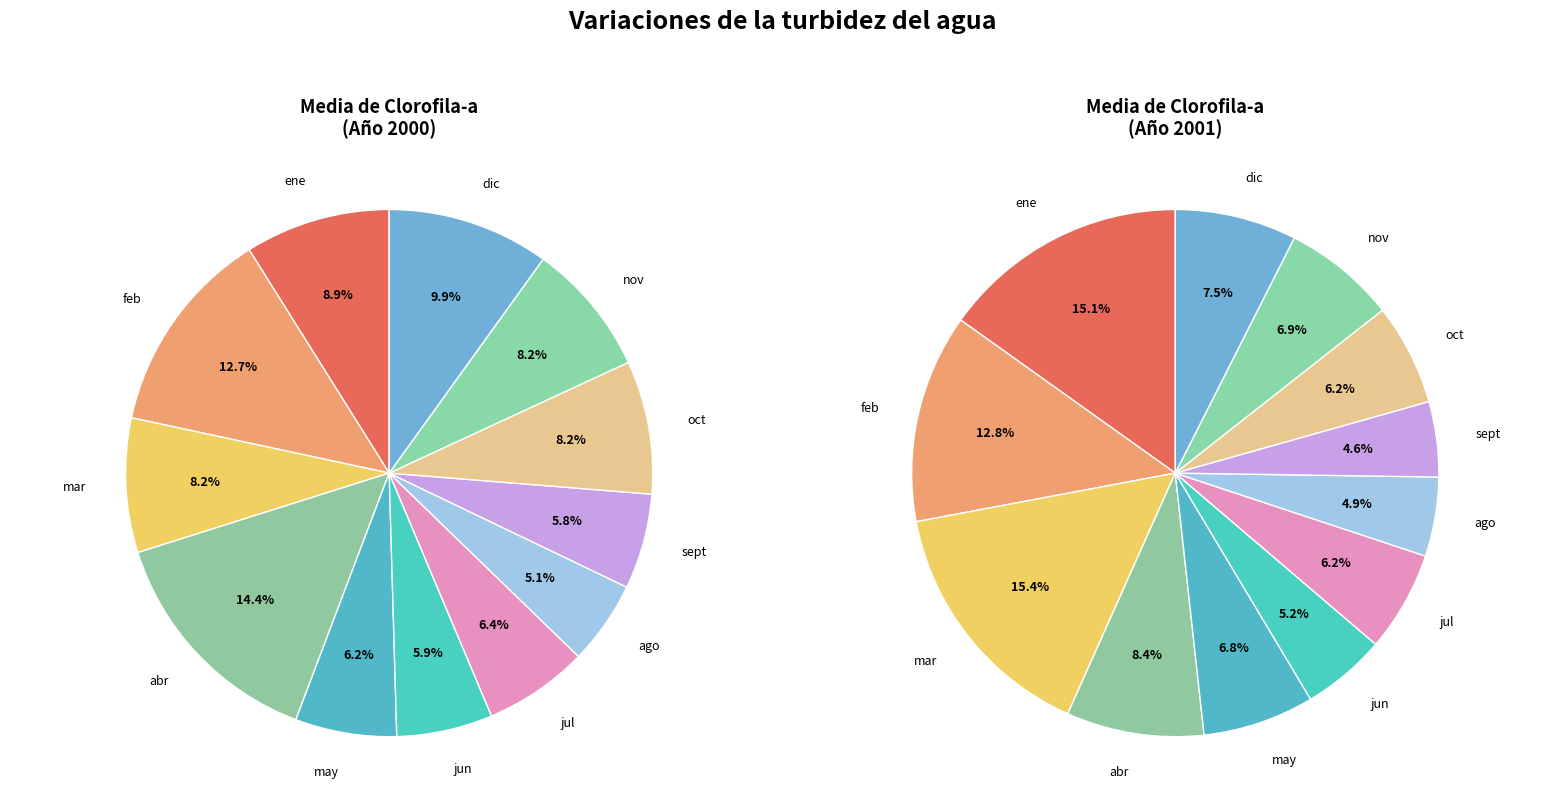

Which has a higher value, jul or ene?

ene